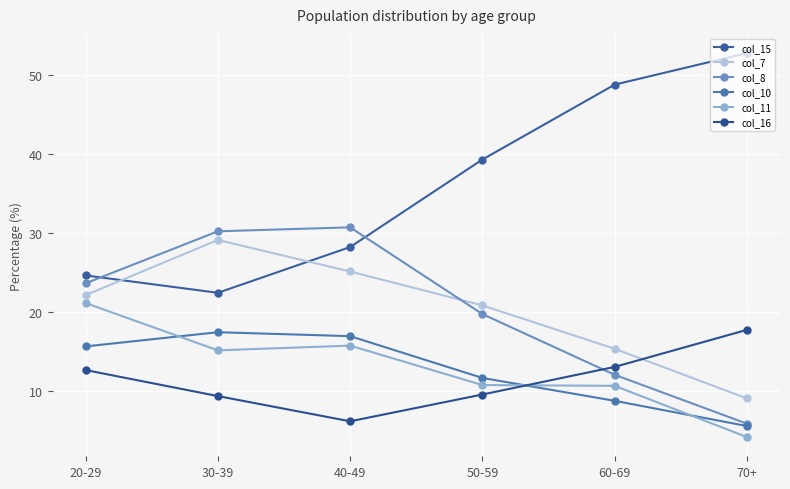

Is the value of col_16 at 60-69 greater than the value of col_8 at 20-29?

No